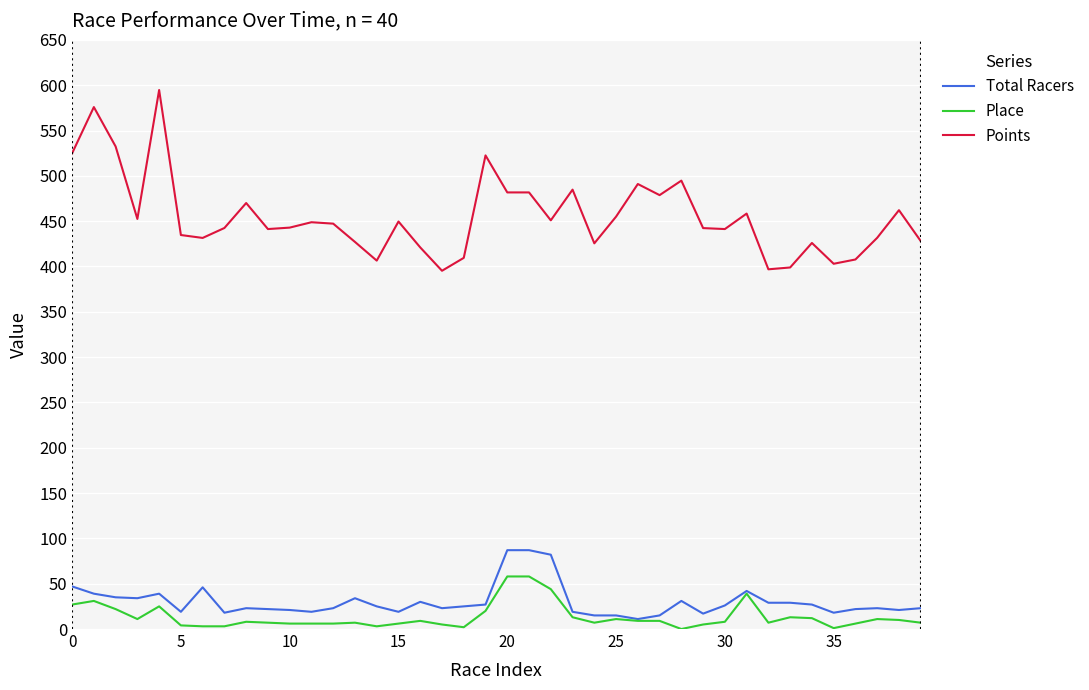

Which series has the widest spread of values?

Points